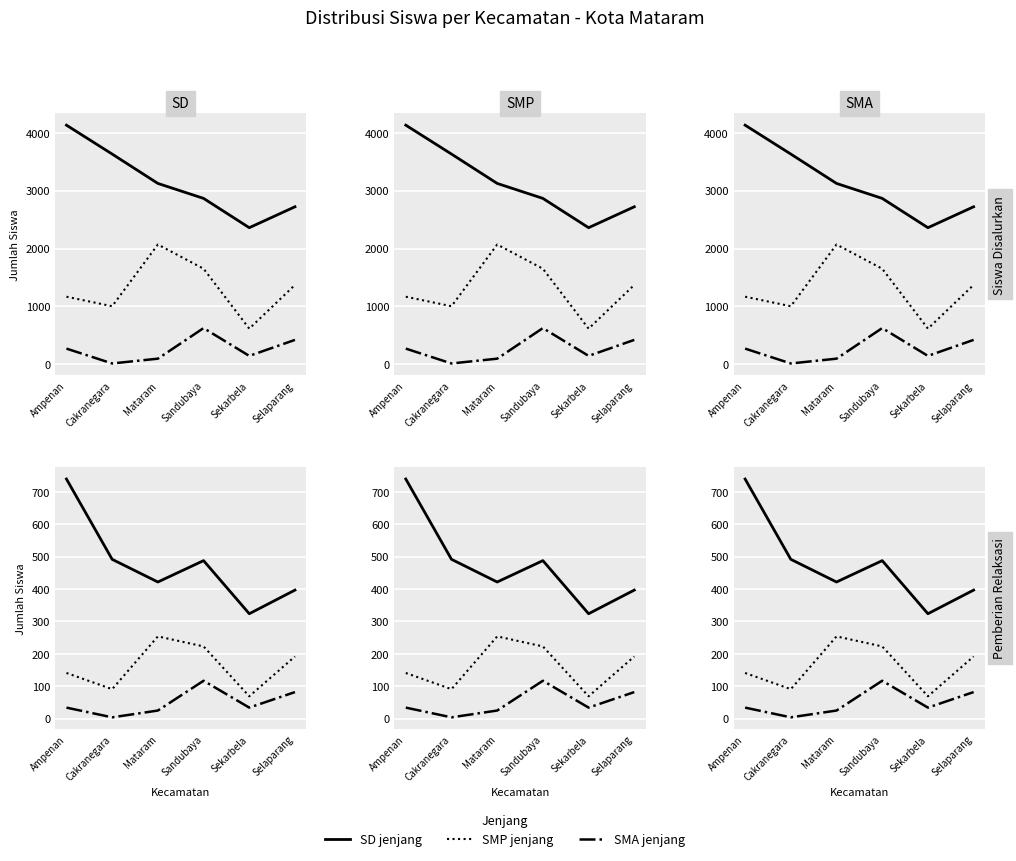

What value does the SMP - Siswa Disalurkan series have at Sekarbela, to the nearest 100?

600